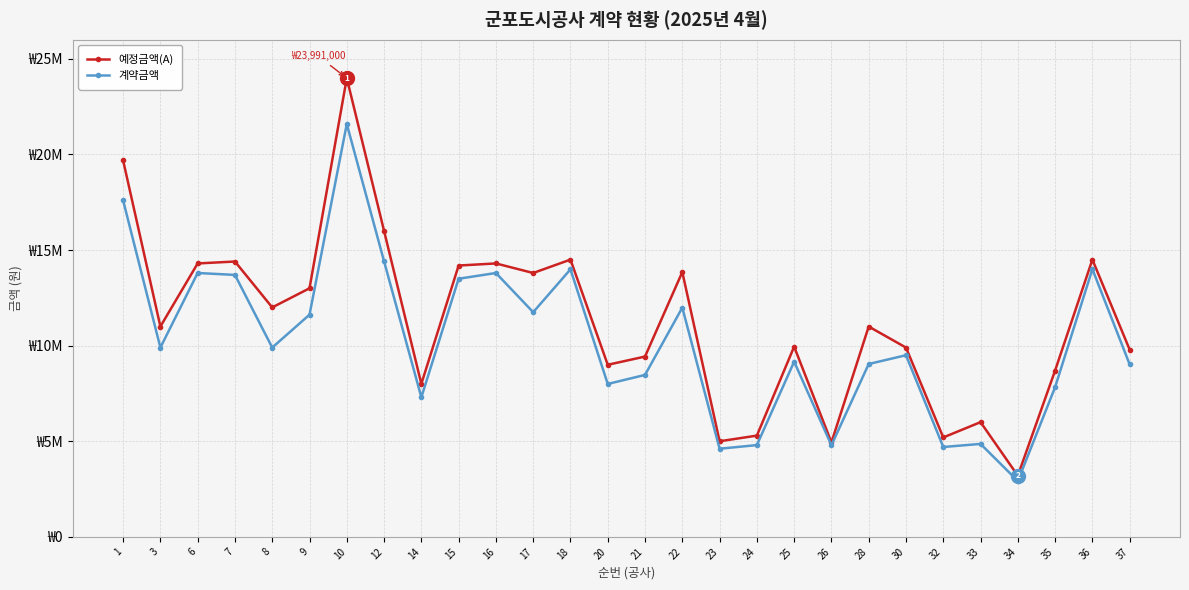

Rank the series by their maximum value, from highest to lowest.

예정금액(A), 계약금액